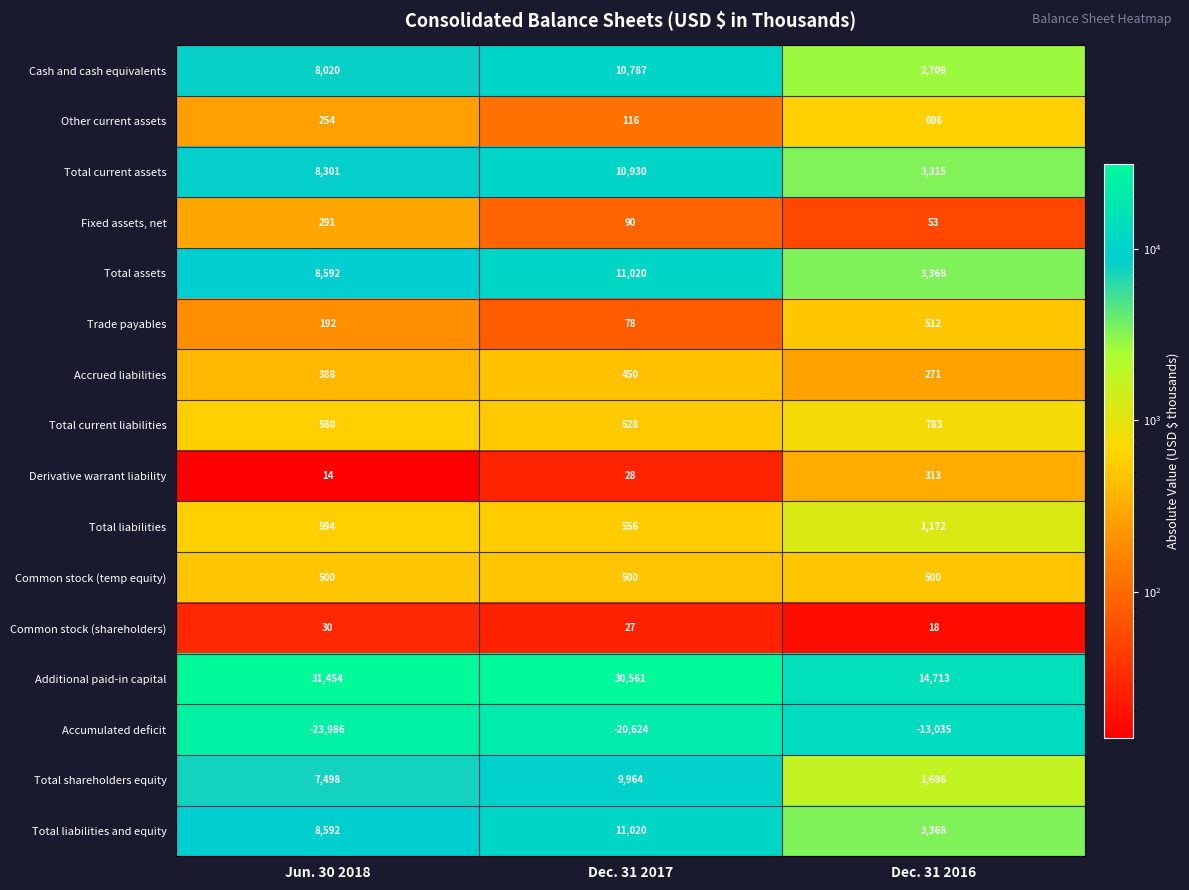

Rank the categories by Accumulated deficit value from highest to lowest.

Dec. 31 2016, Dec. 31 2017, Jun. 30 2018